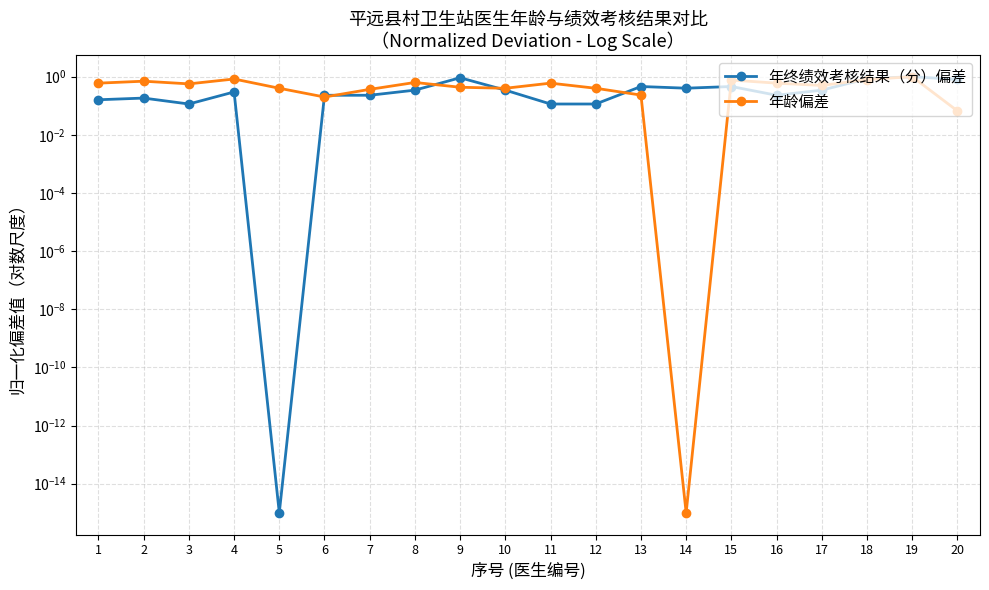

Read the 年龄偏差 value at 16.

0.6